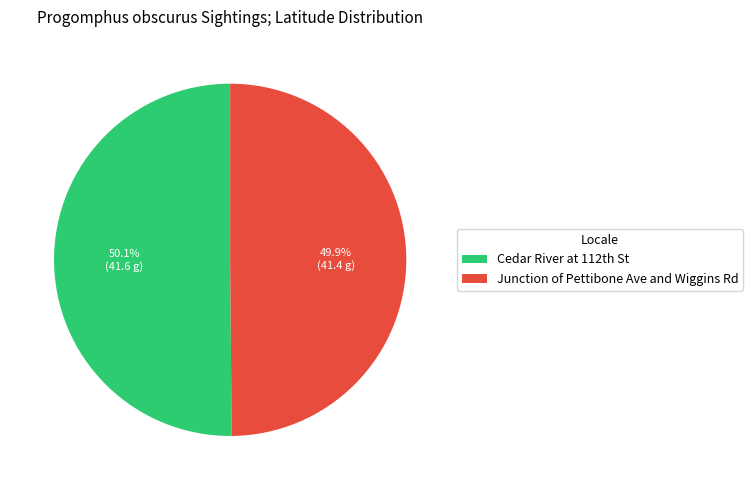

The Junction of Pettibone Ave and Wiggins Rd slice represents 50% of the pie. True or false?

True